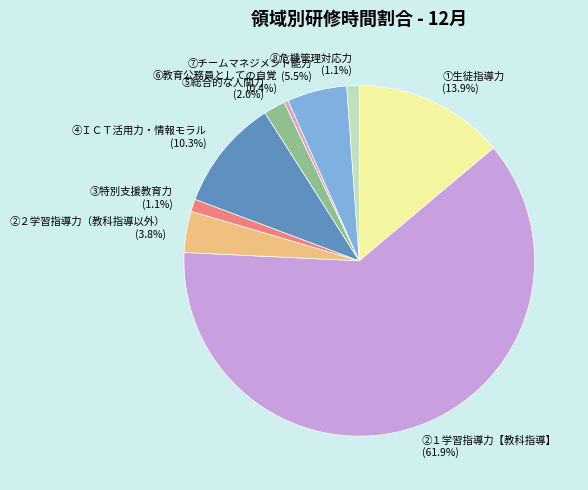

Which category has the biggest portion of the pie?

②１学習指導力【教科指導】